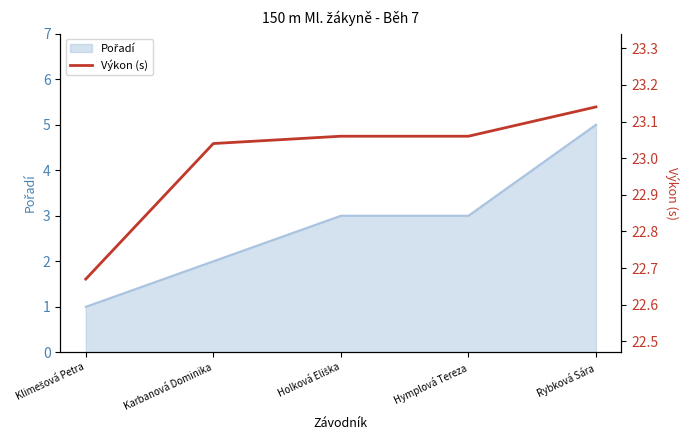

What is the minimum value shown in the chart?

22.7